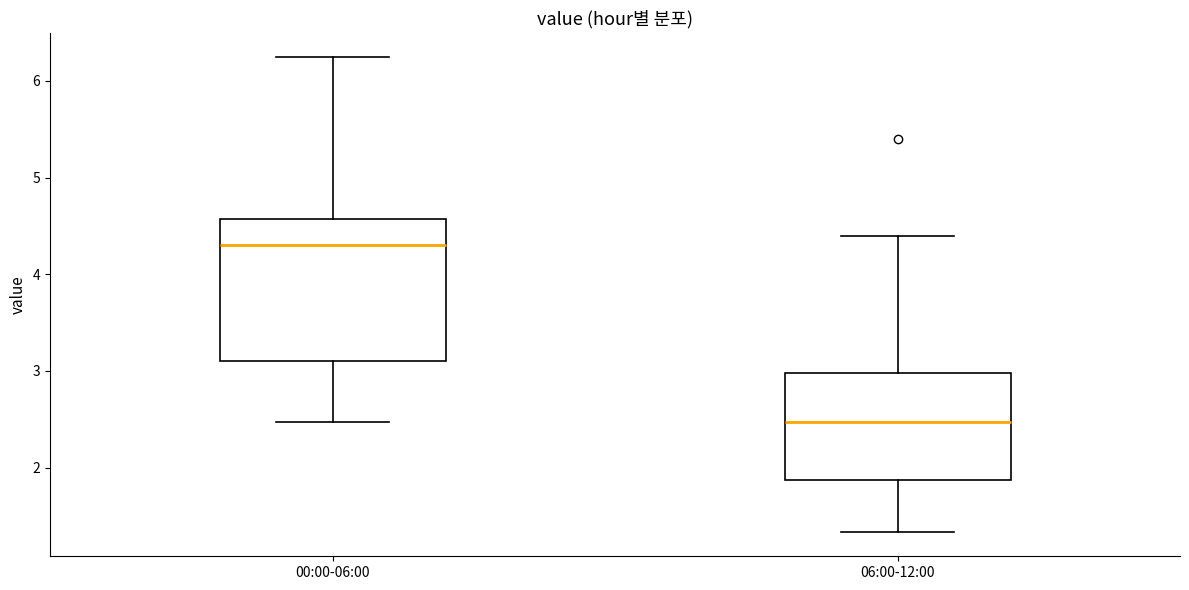

Which box is the tallest, from its lower edge to its upper edge?

00:00-06:00